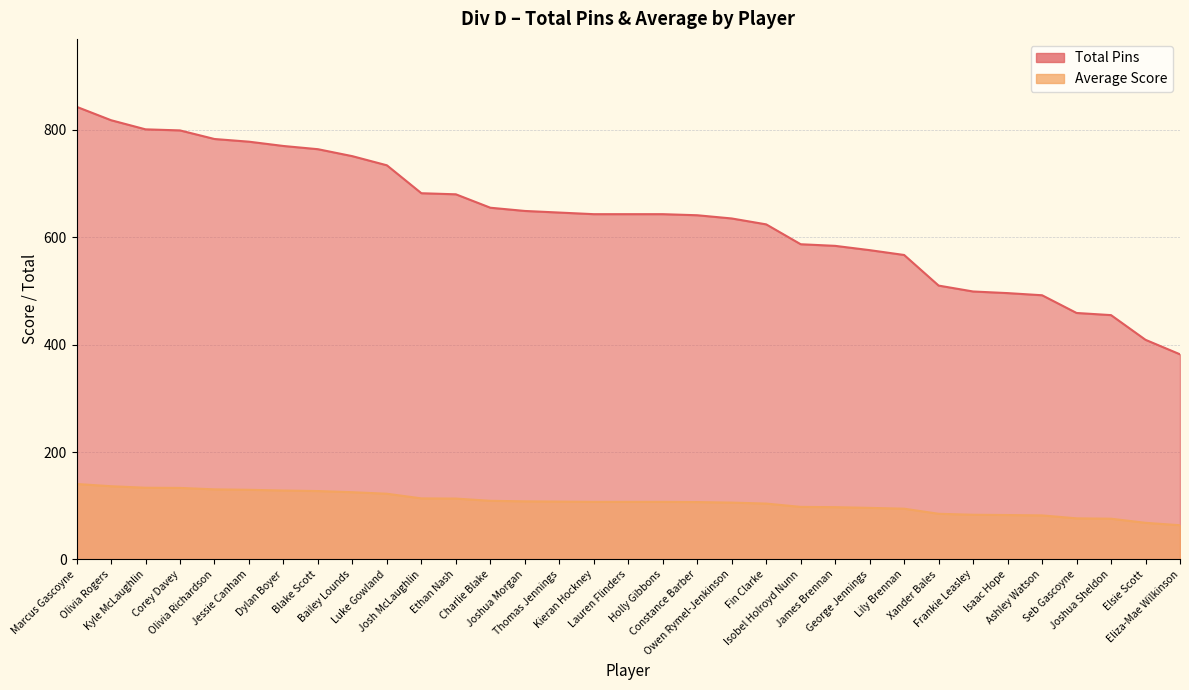

What is the spread (max minus min) of values at Isaac Hope?

413.3